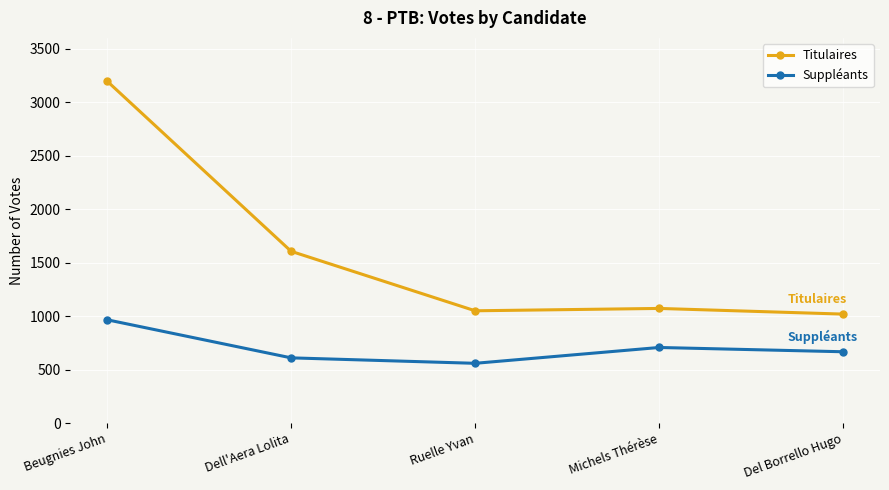

True or false: Titulaires and Suppléants cross at least once.

False